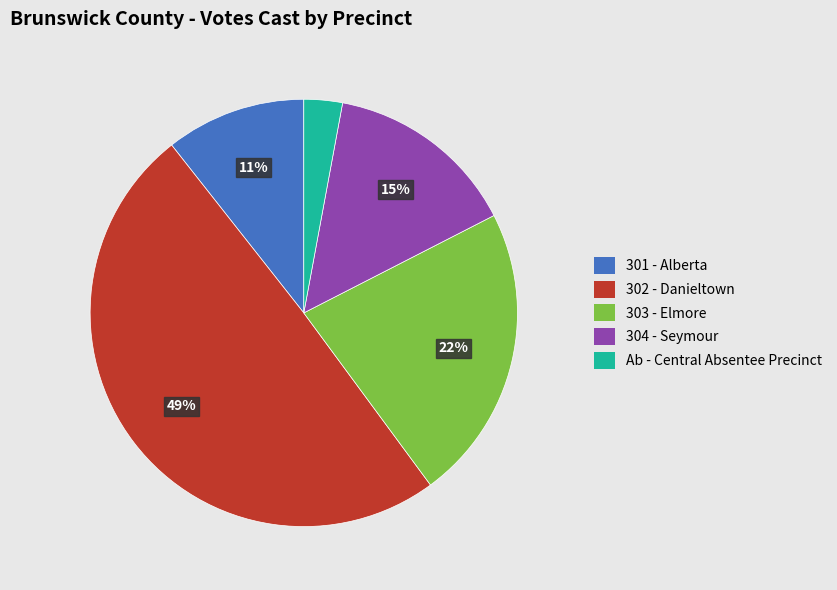

What is the smallest slice in the pie chart?

Ab - Central Absentee Precinct